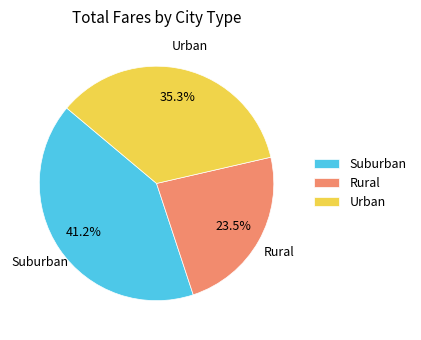

Combined, what portion of the pie is Urban and Suburban?

76.5%